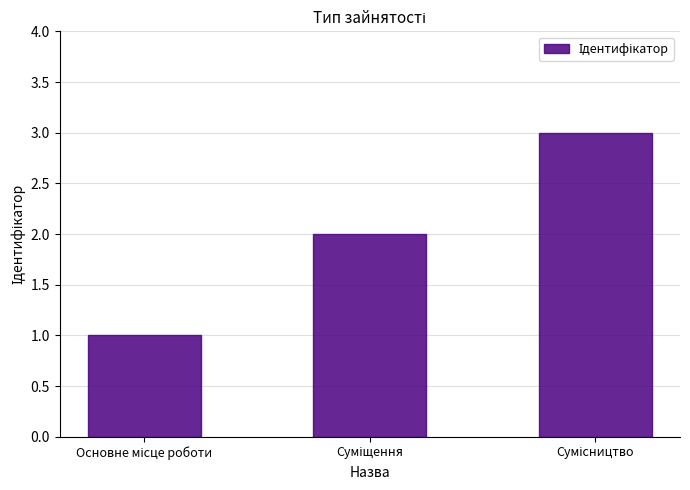

What is the maximum value shown in the chart?

3